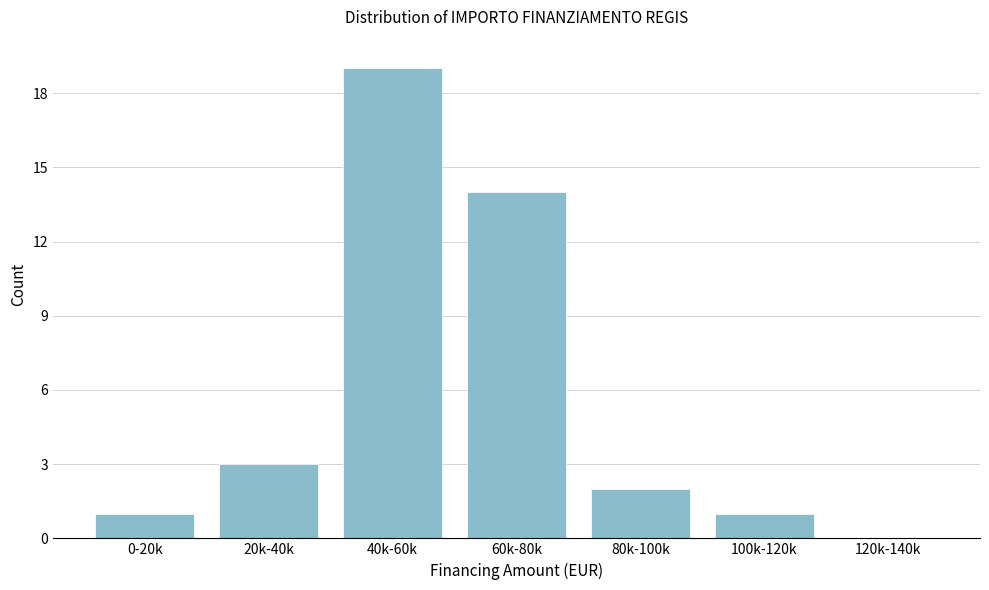

Reading left to right, transcribe all the data shown in this chart.

0-20k=1	20k-40k=3	40k-60k=19	60k-80k=14	80k-100k=2	100k-120k=1	120k-140k=0